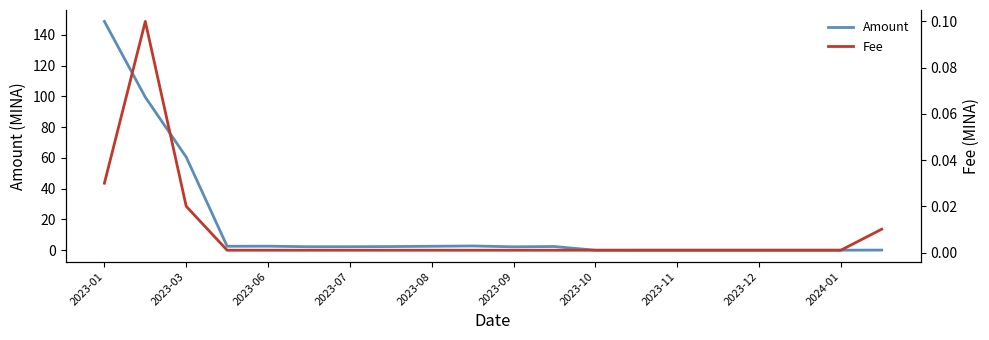

What is the highest value of the Amount series?

148.8